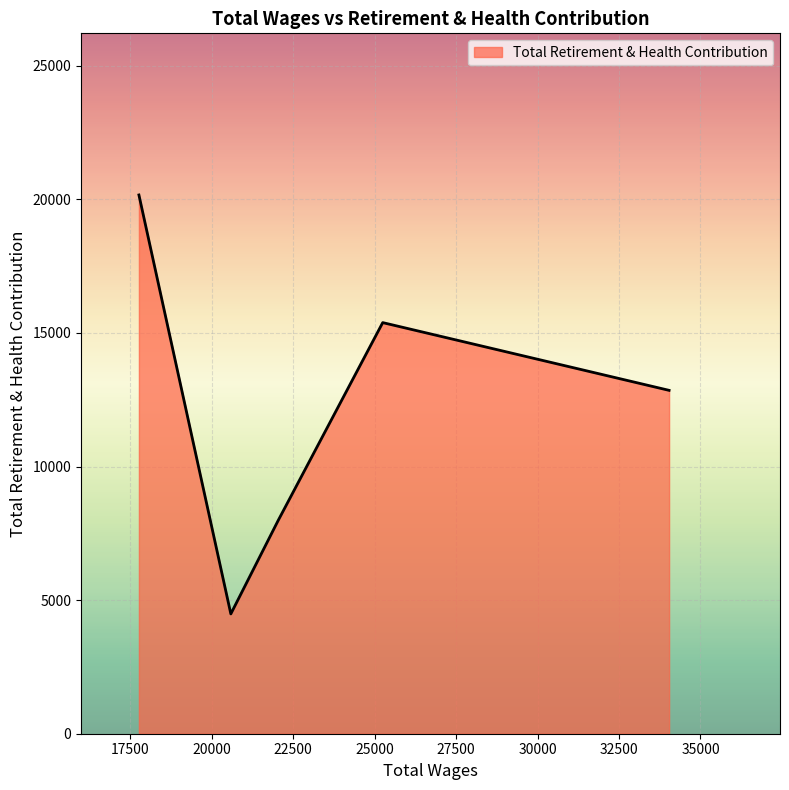

What is the maximum value shown in the chart?

20162